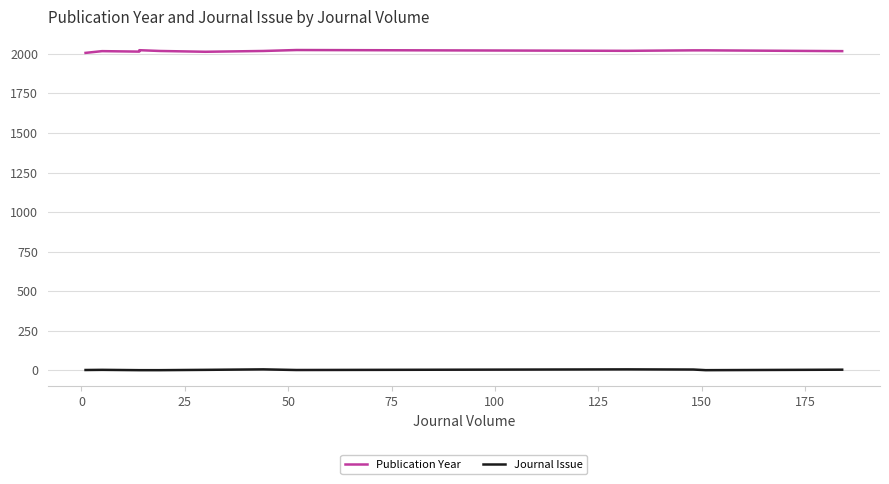

How many data points in Journal Issue are above 3?

4